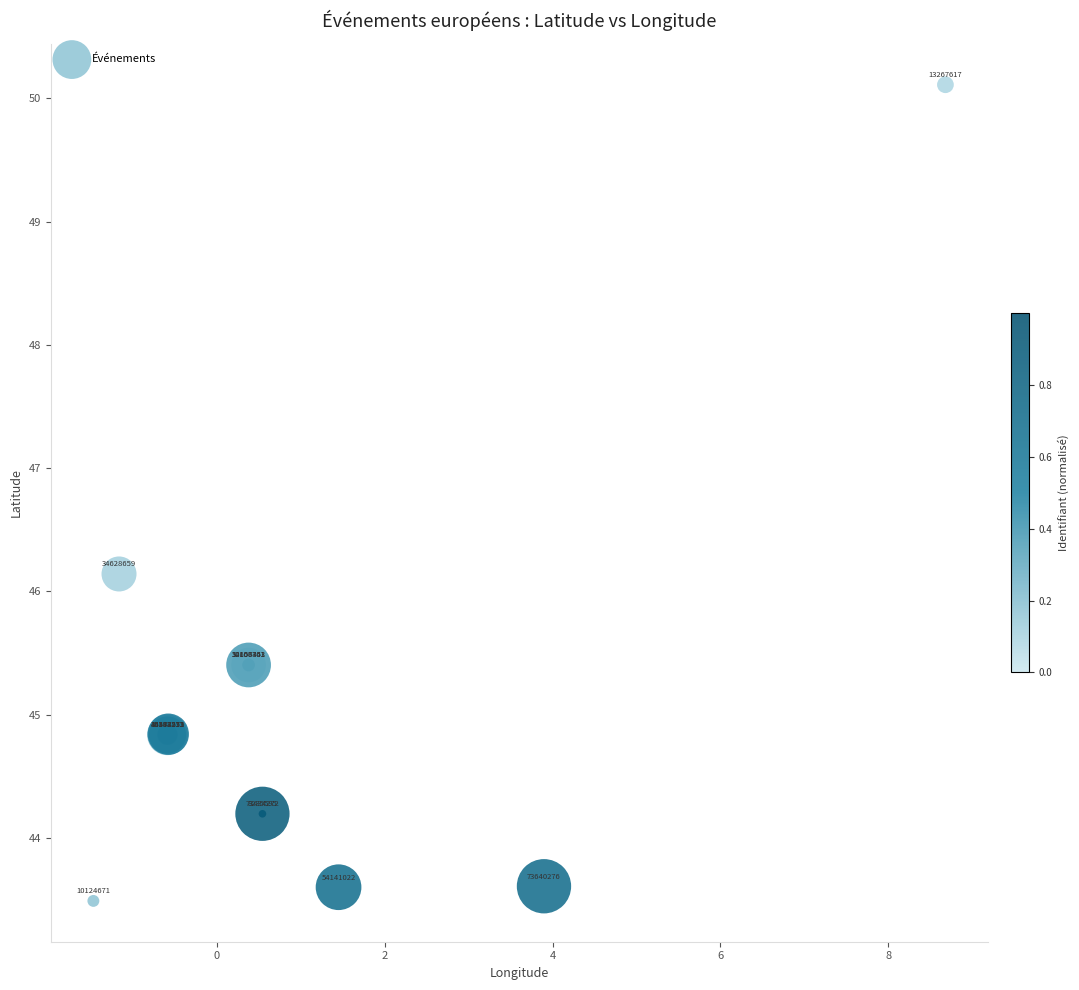

What Y value in the scatter plot is closest to 46?

46.1